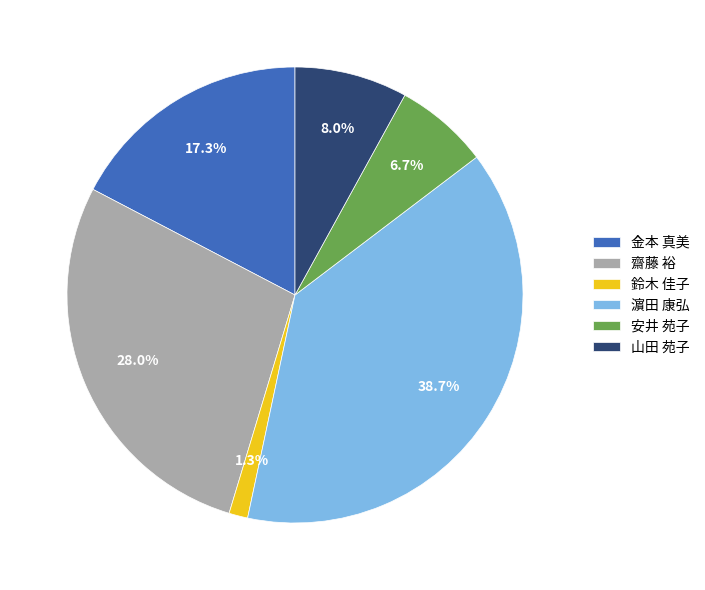

Does 齋藤 裕 represent more than half of the total?

No